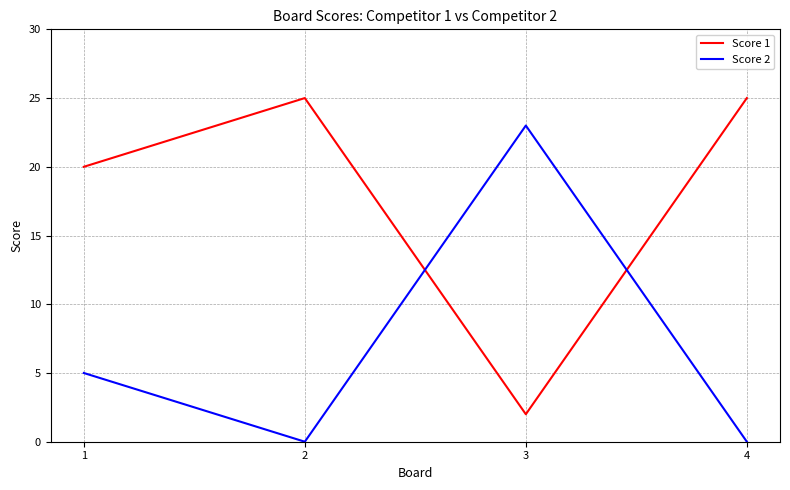

Count the number of data series in this chart.

2